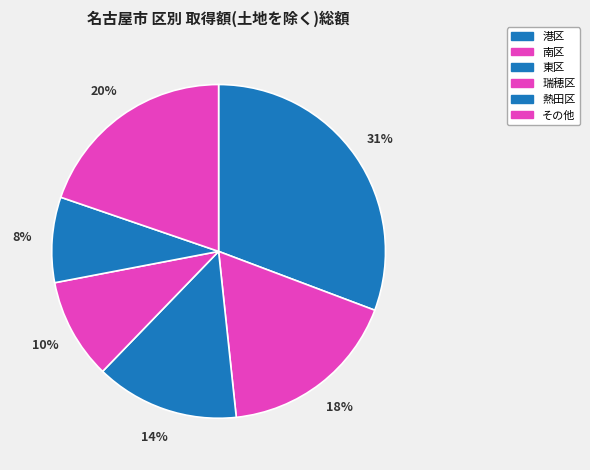

How many slices are in this pie chart?

6